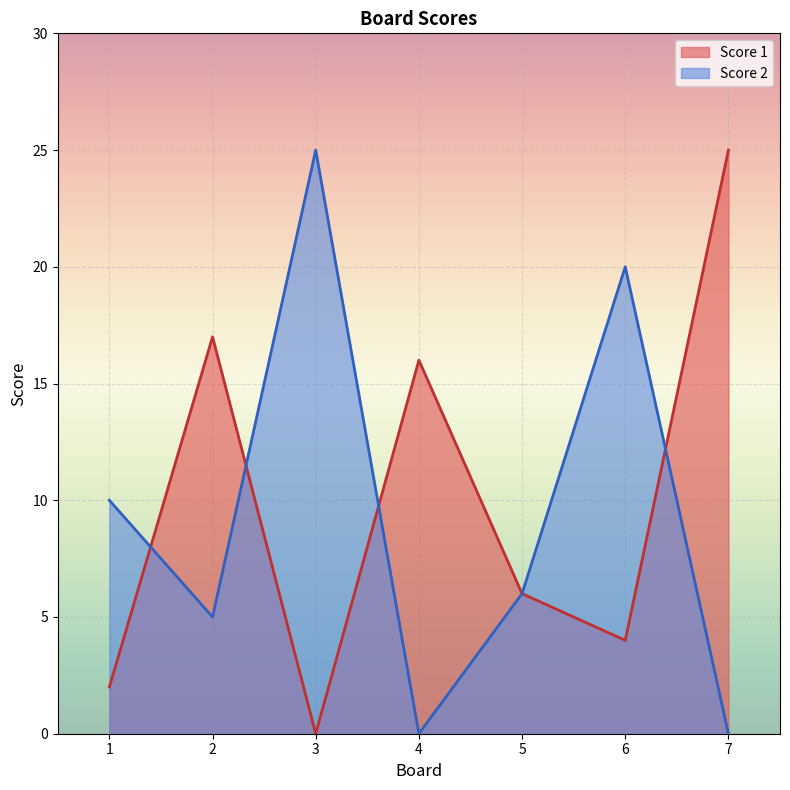

Reading left to right, transcribe all the data shown in this chart.

Score 1: 2	17	0	16	6	4	25
Score 2: 10	5	25	0	6	20	0